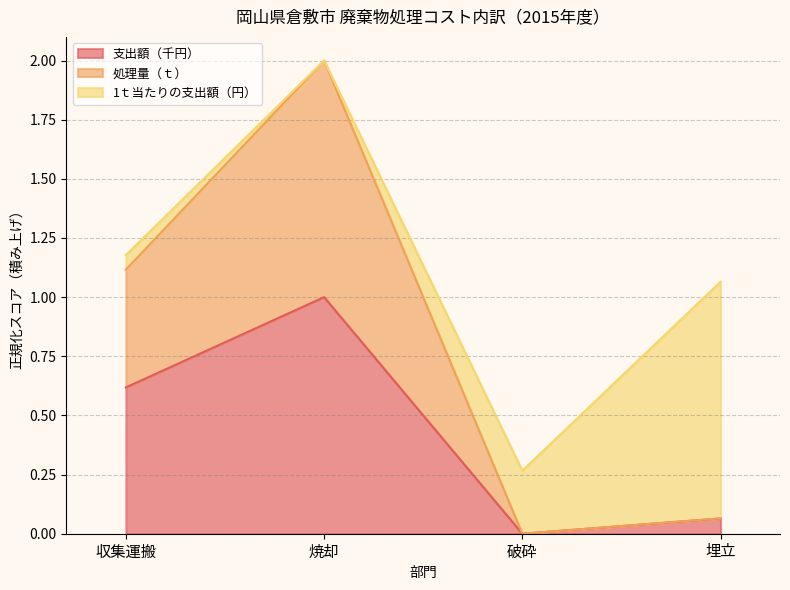

Does the chart display data point markers on the line(s)?

No